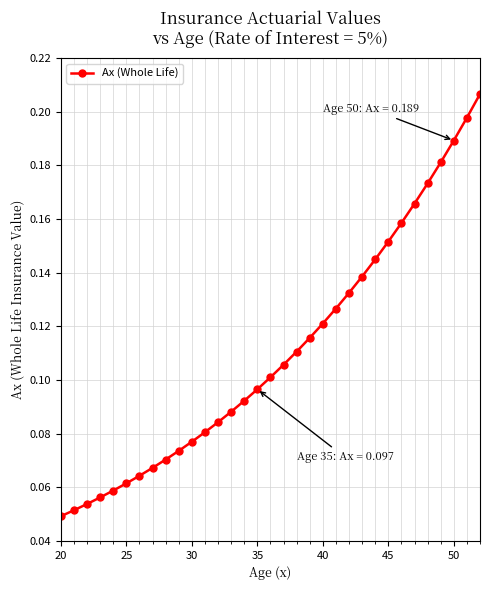

How many values are between 0 and 1?

33